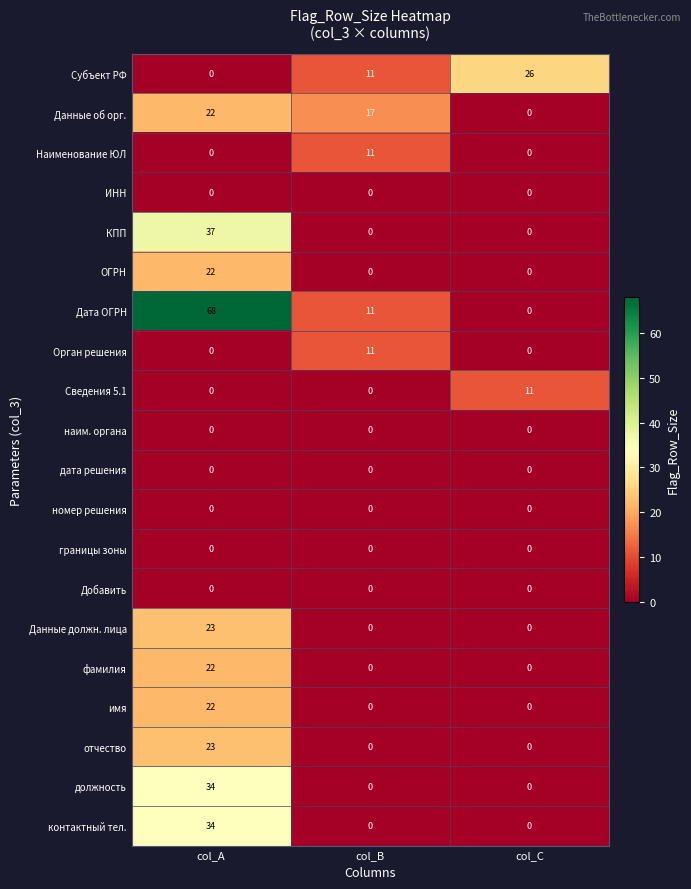

Is it true that дата решения equals 0 at col_B?

True